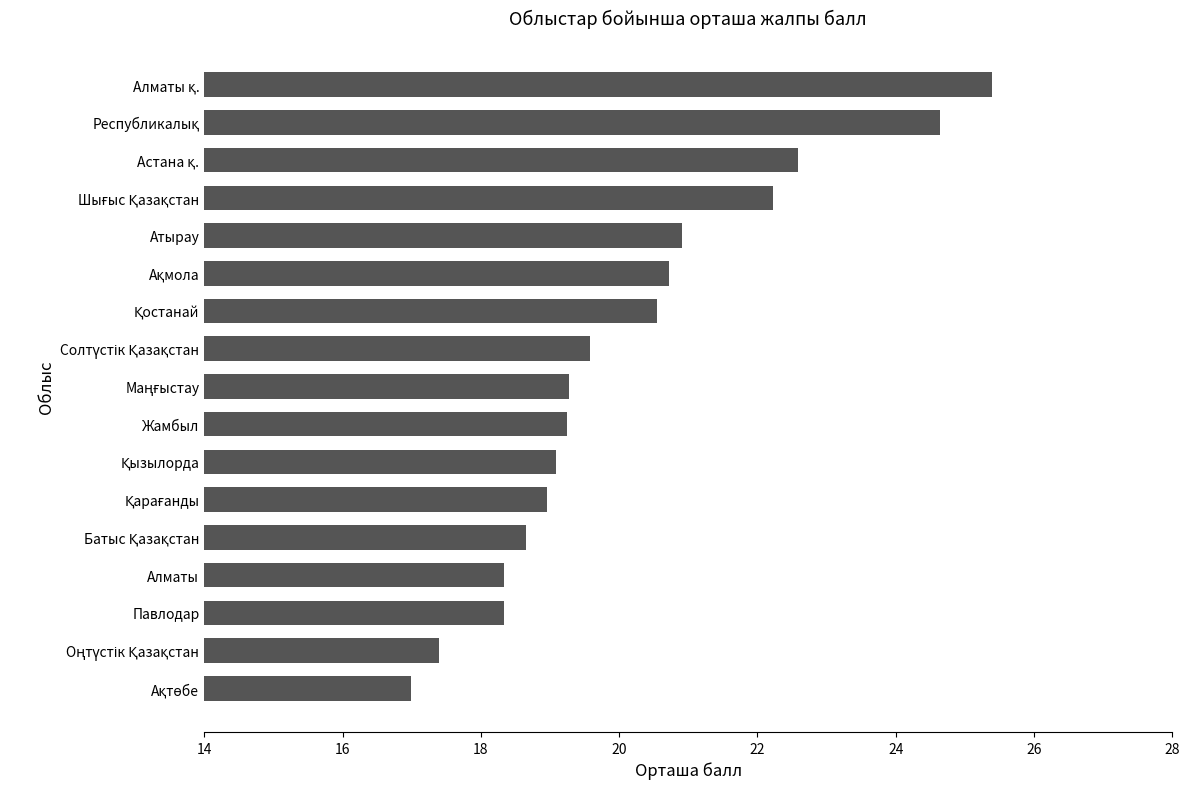

The value at Атырау is 20.9. True or false?

True